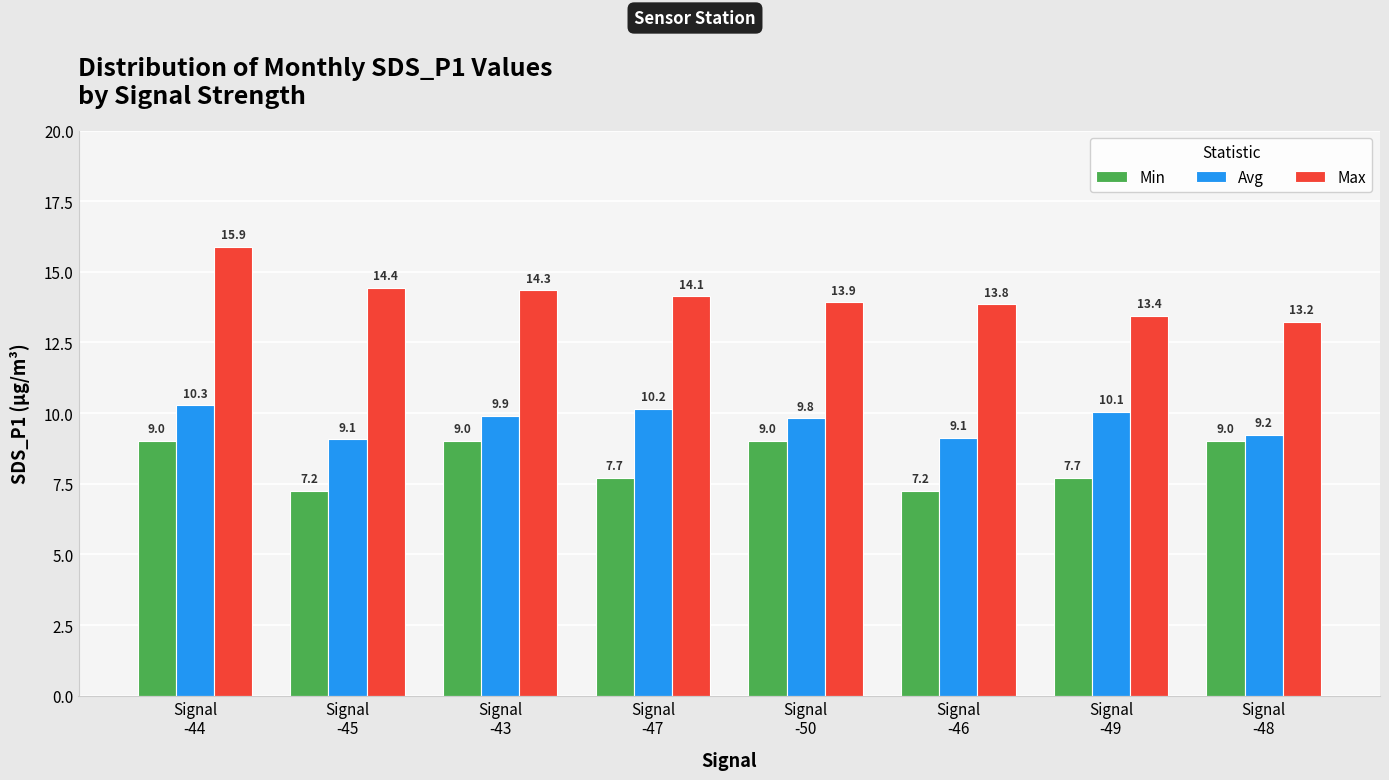

What is the minimum value for Max?

13.2